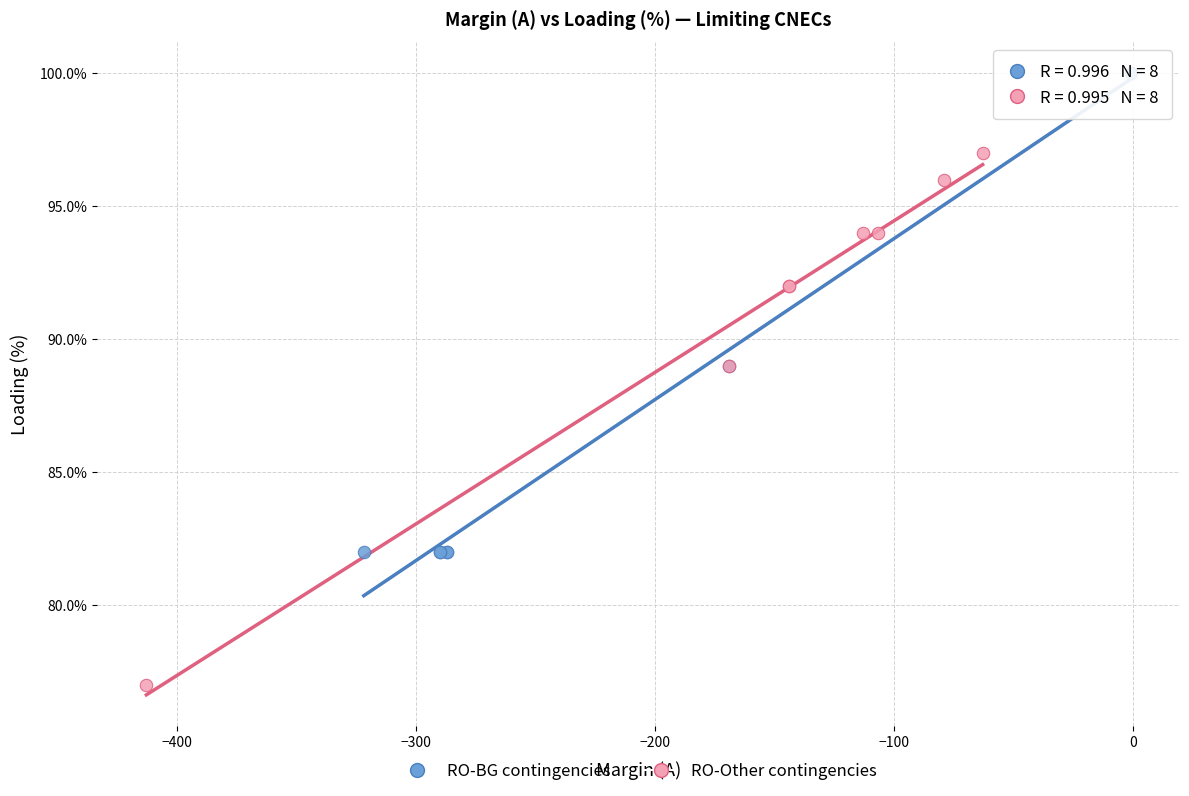

Which series reaches the minimum Y coordinate?

RO-Other contingencies